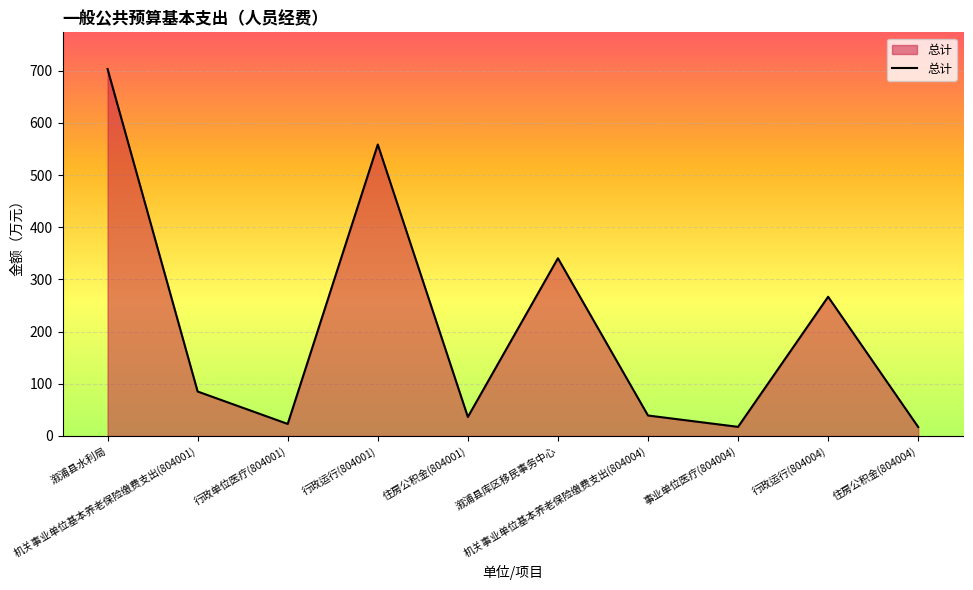

What is the smallest value displayed?

17.2